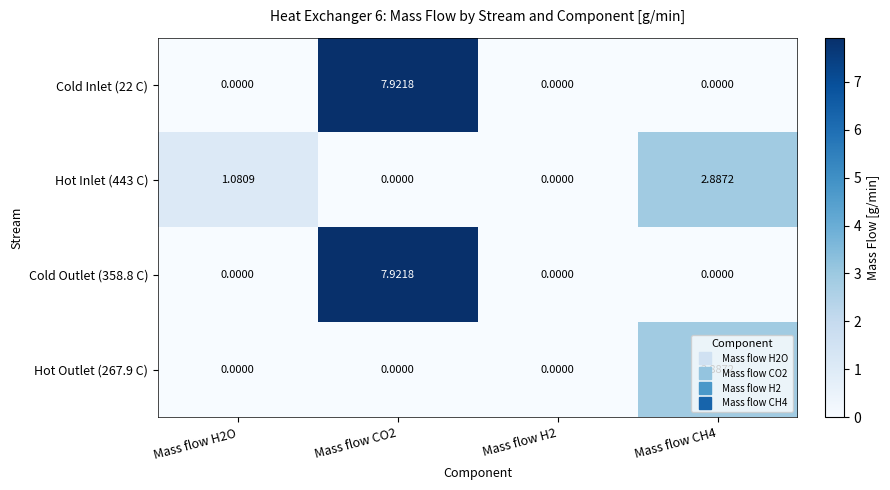

Is the value of Hot Outlet (267.9 C) at Mass flow CH4 greater than the value of Cold Outlet (358.8 C) at Mass flow CH4?

Yes